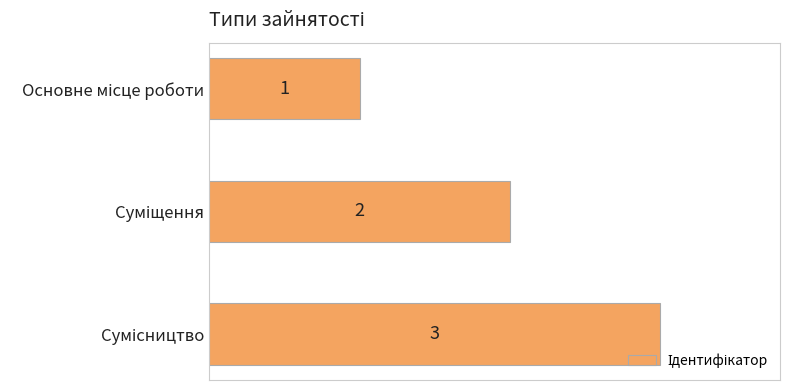

What is the value of the 1st bar from the top?

1